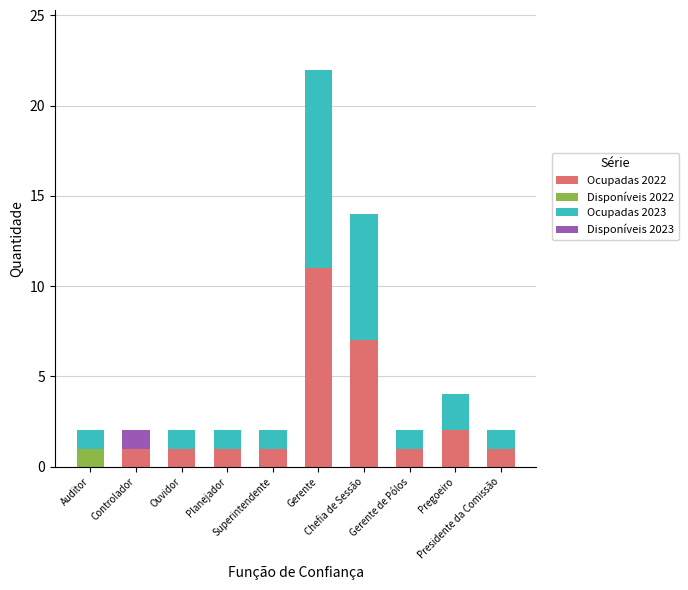

What is the maximum value for Ocupadas 2022?

11